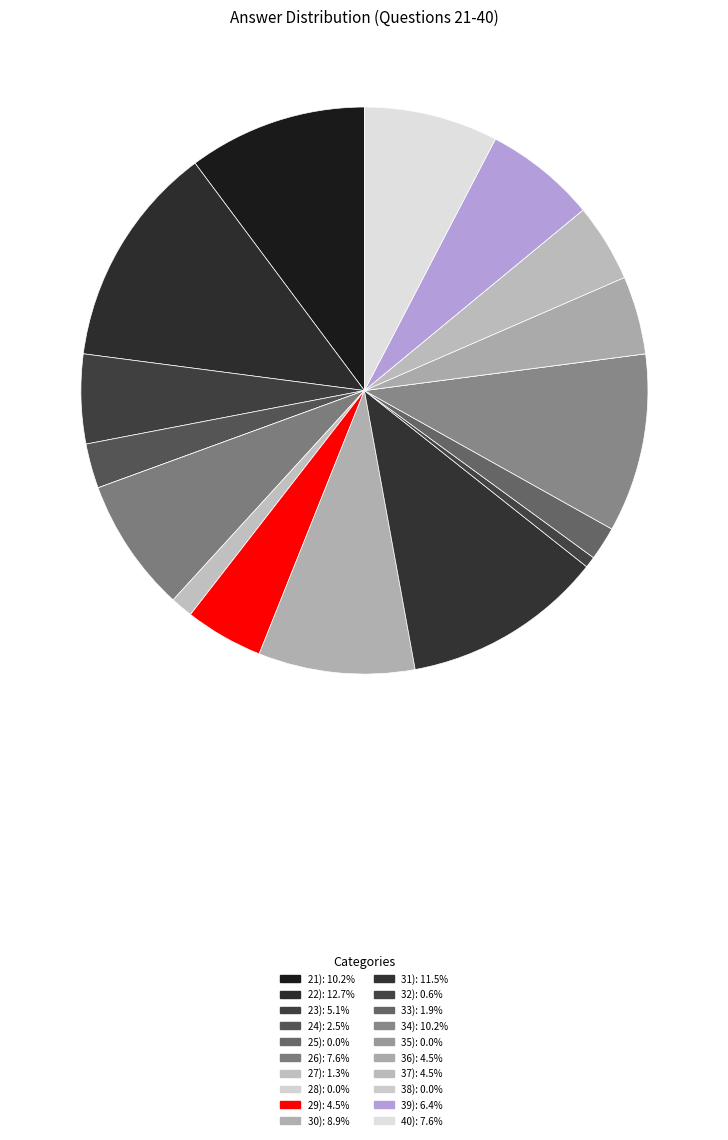

Which category has the biggest portion of the pie?

22)